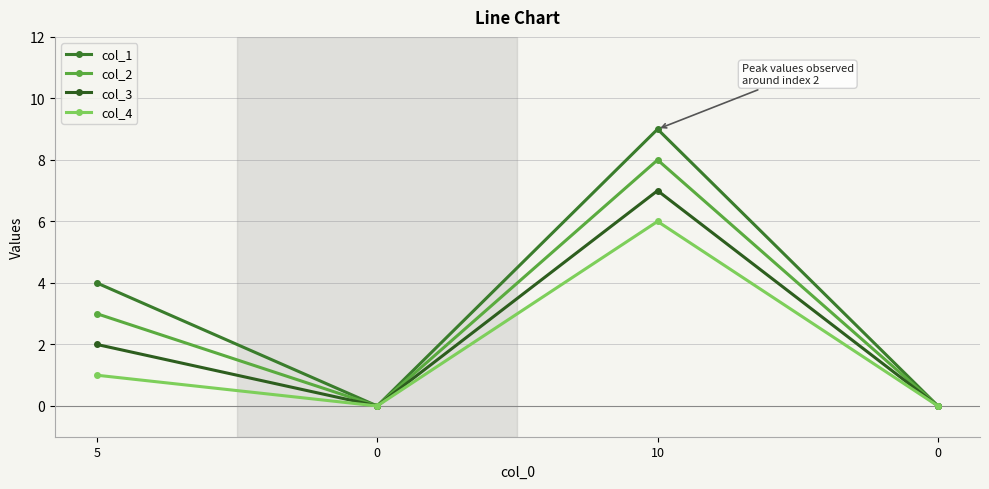

What is the sum of the col_3 values at 0 and 5?

2